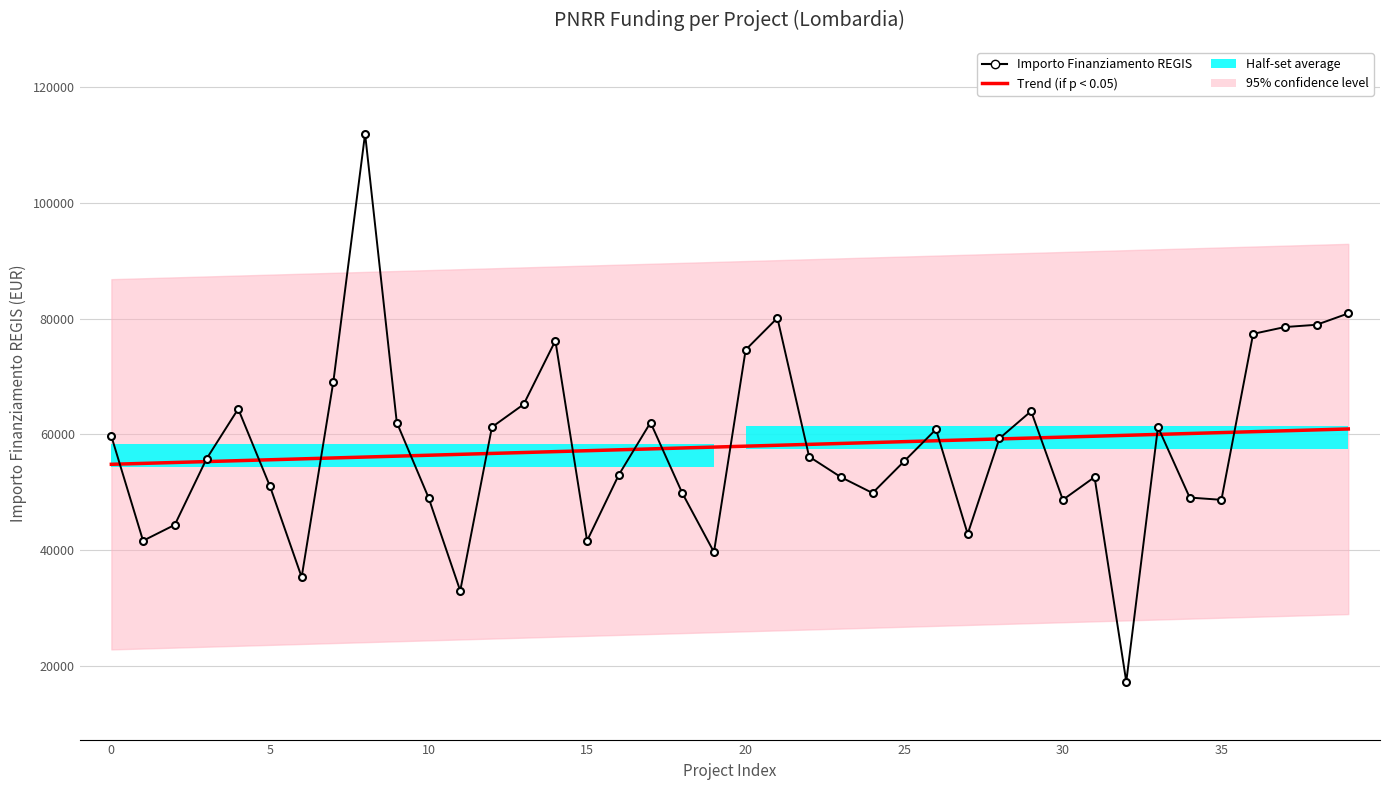

How many data points in Trend (if p < 0.05) are above 57977?

20